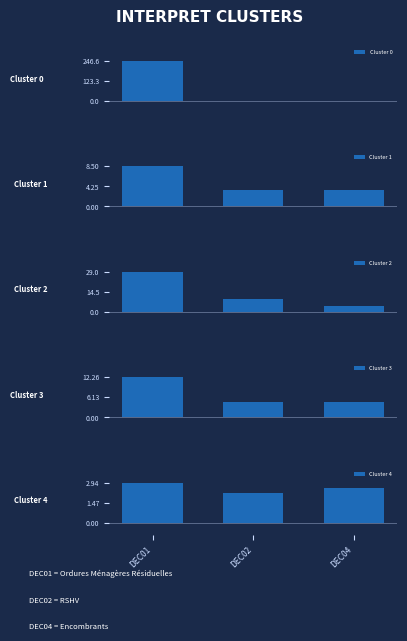

Reading left to right, extract all data points from this chart.

Cluster 0: 246.6	0.0	0.0
Cluster 1: 8.5	3.5	3.4
Cluster 2: 29.0	9.0	4.0
Cluster 3: 12.3	4.7	4.8
Cluster 4: 2.9	2.2	2.6